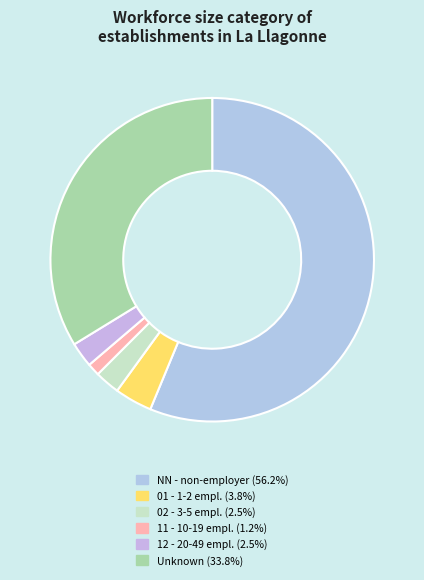

Count the number of slices in the pie.

6